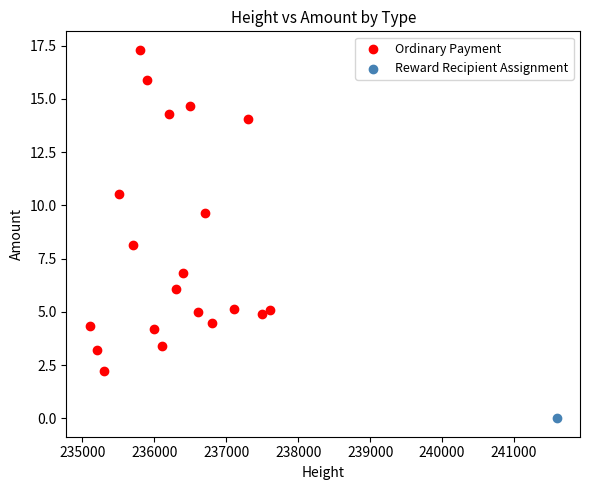

What are all the series names shown in the legend?

Ordinary Payment, Reward Recipient Assignment